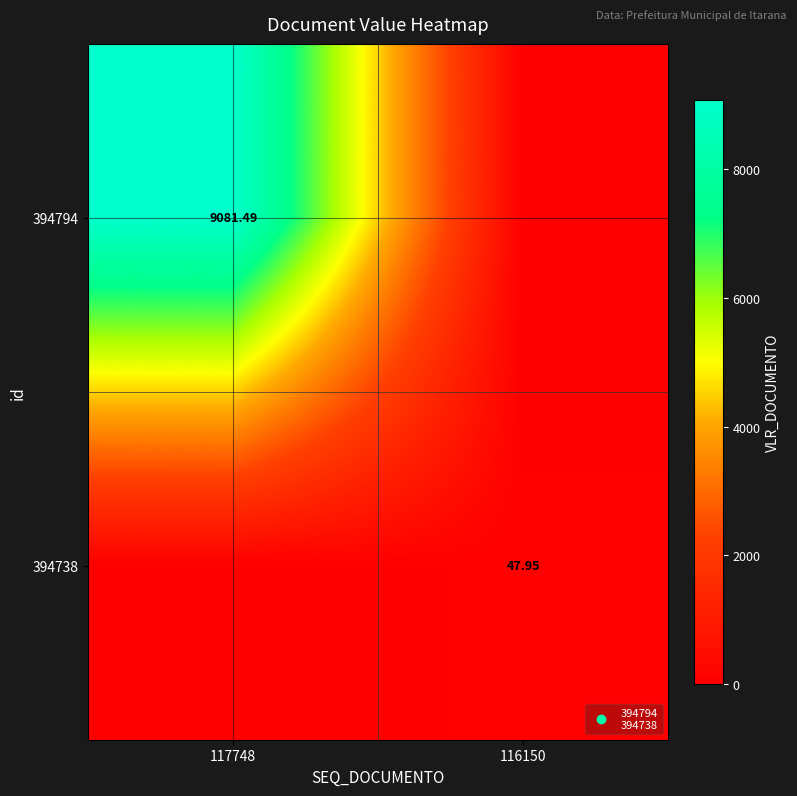

Is it true that 394738 equals 16.8 at 117748?

False